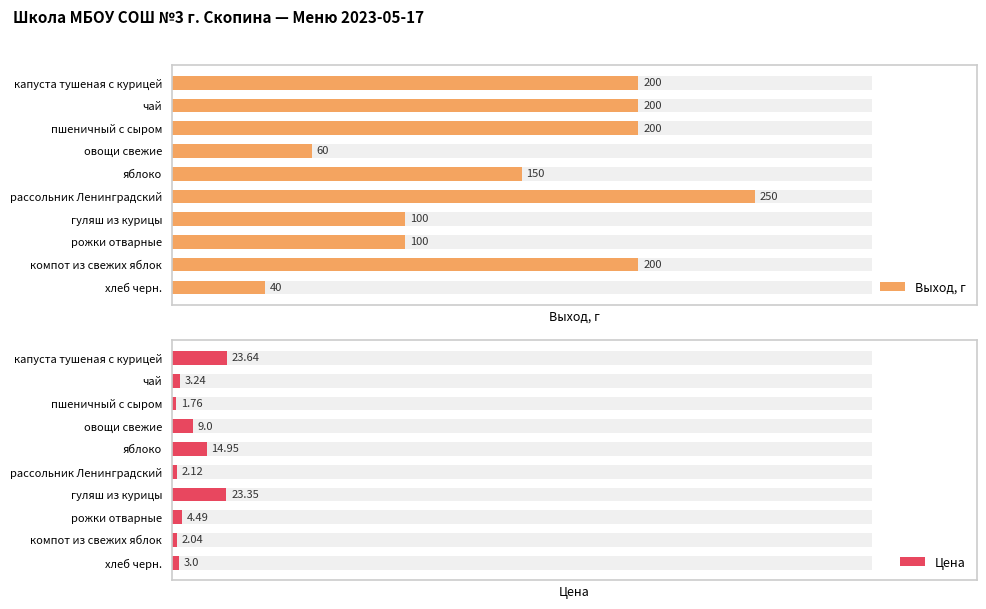

At 5, list the series in order from smallest to largest.

Цена, Выход, г